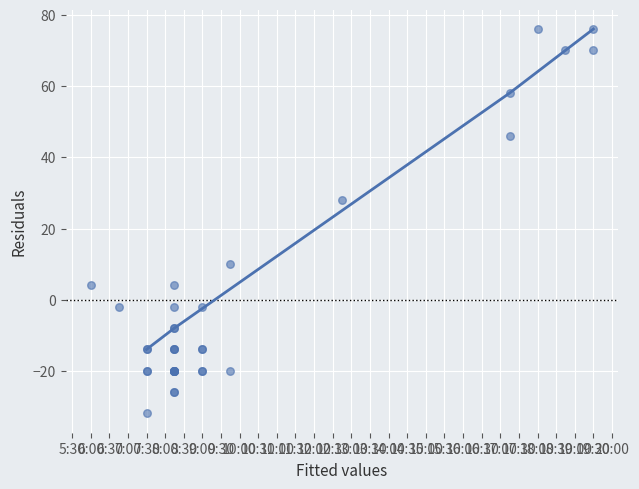

What Y value in the scatter plot is closest to 22?

28.1